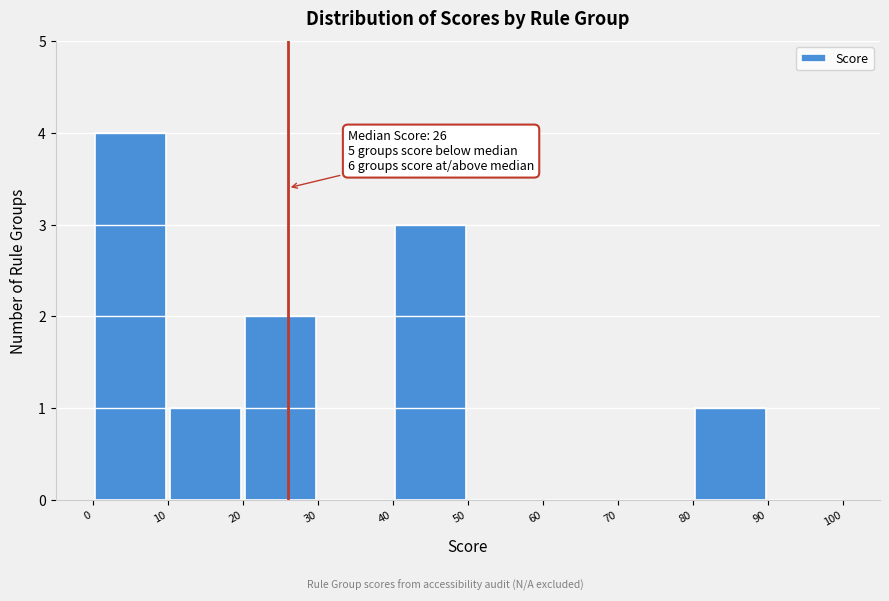

Which range on the x-axis has the tallest bar?

0 to 10